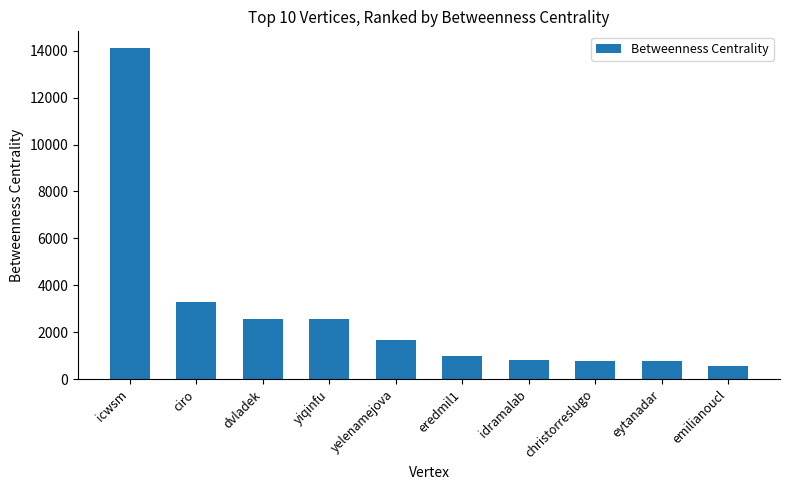

At which category does the chart reach its peak across all series?

icwsm